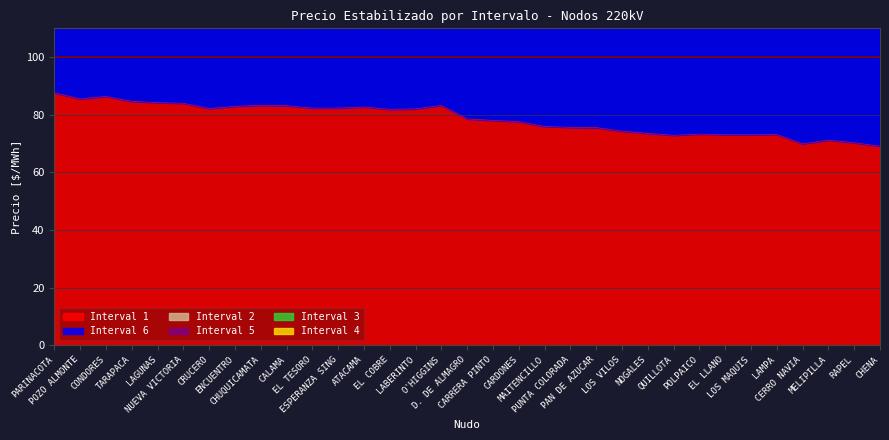

What position from the right is CERRO NAVIA?

4